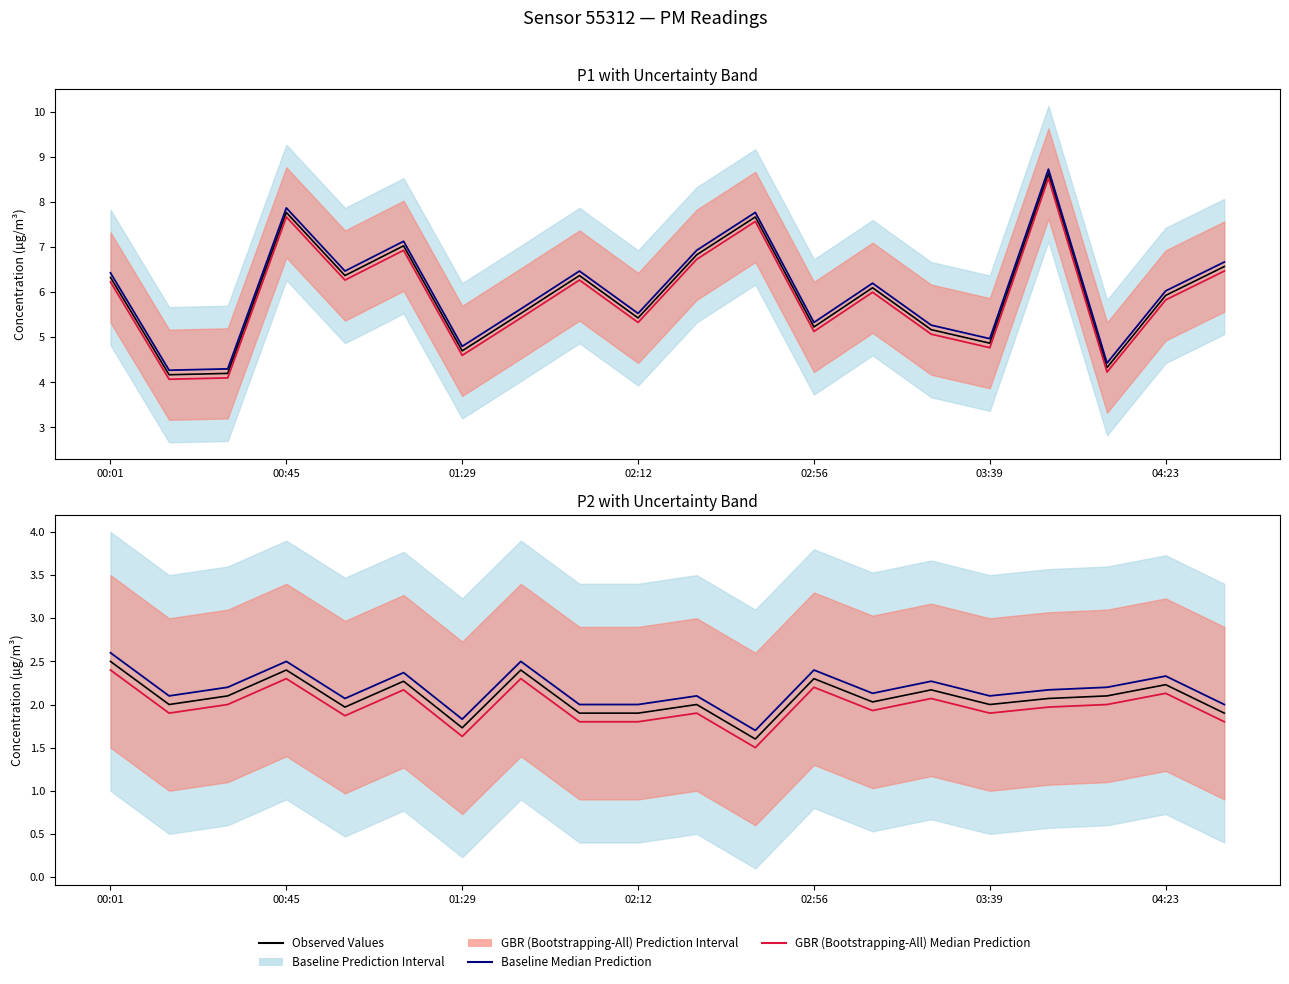

What position from the right is 14?

6